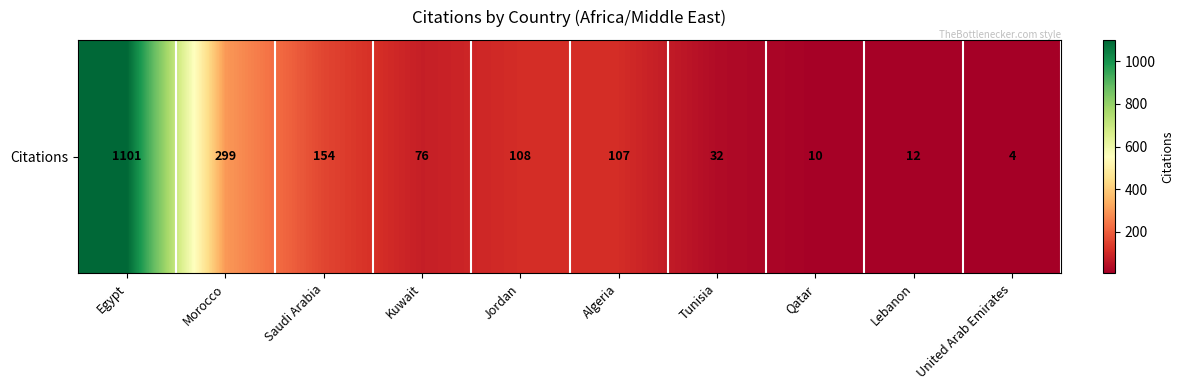

Which has a higher value, Qatar or Algeria?

Algeria